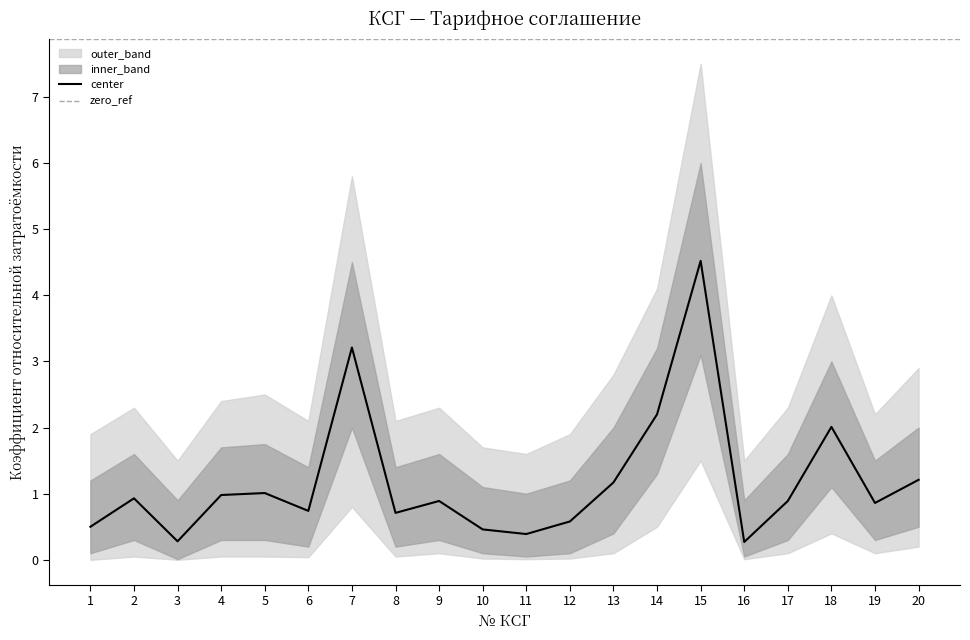

Is it true that inner_upper equals 1.1 at 7?

False